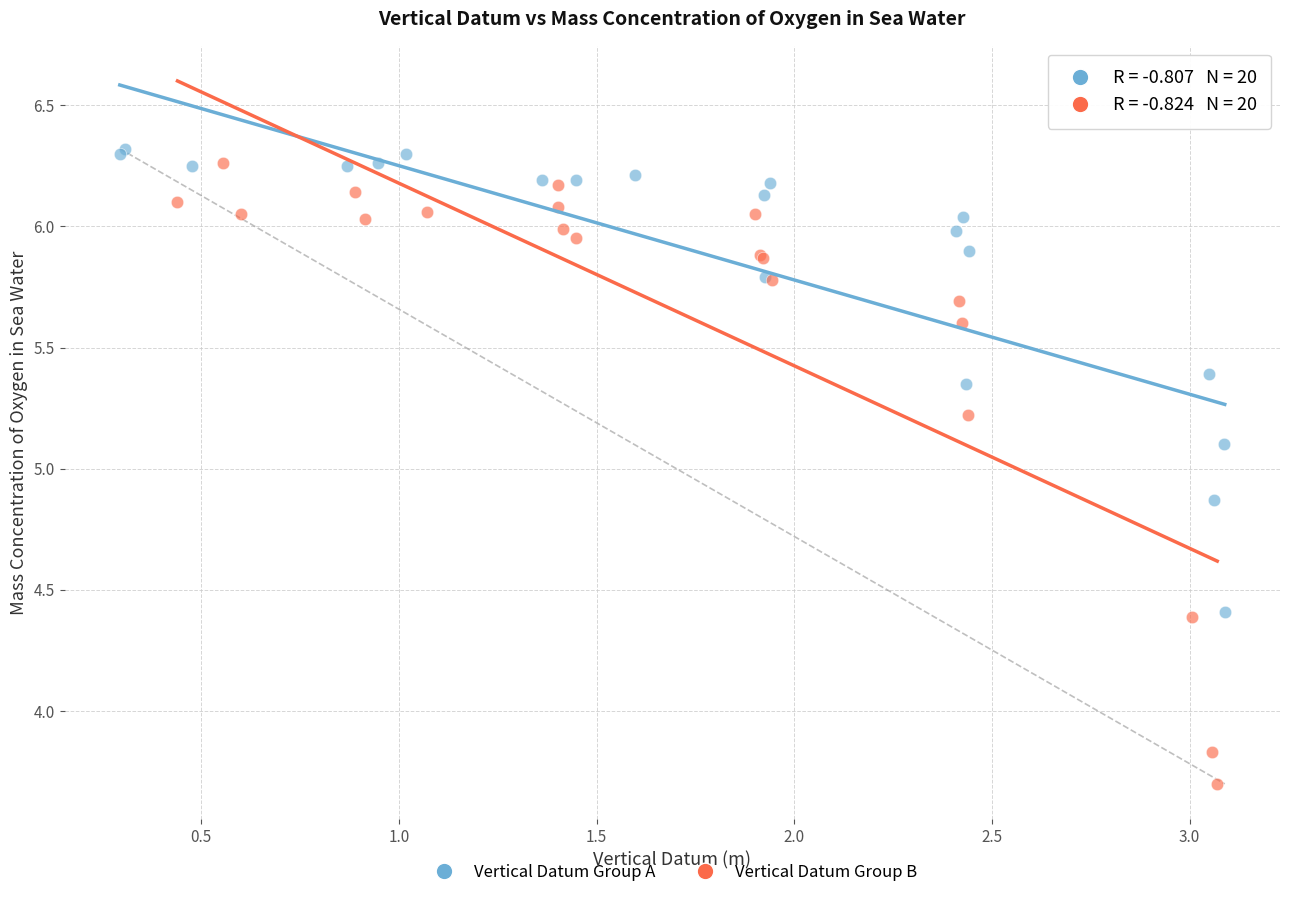

Which series contains the highest Y value?

Vertical Datum Group A